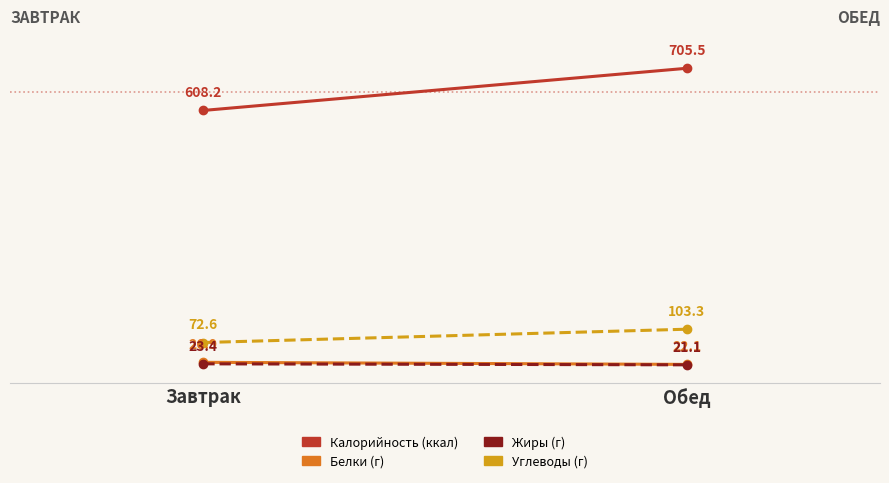

What is the difference between the Калорийность values at Обед and Завтрак?

97.3